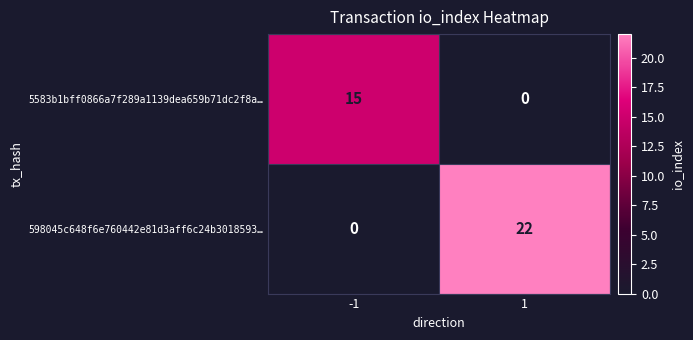

List the series in order of their overall mean, highest first.

598045c648f6e760442e81d3aff6c24b3018593…, 5583b1bff0866a7f289a1139dea659b71dc2f8a…